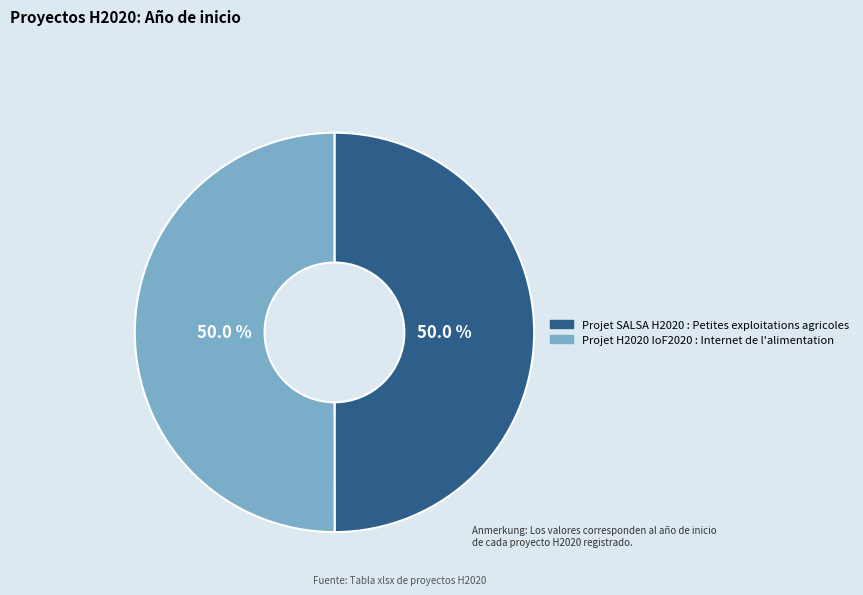

What percentage is NOT represented by Projet H2020 IoF2020 : Internet de l'alimentation?

50.0%